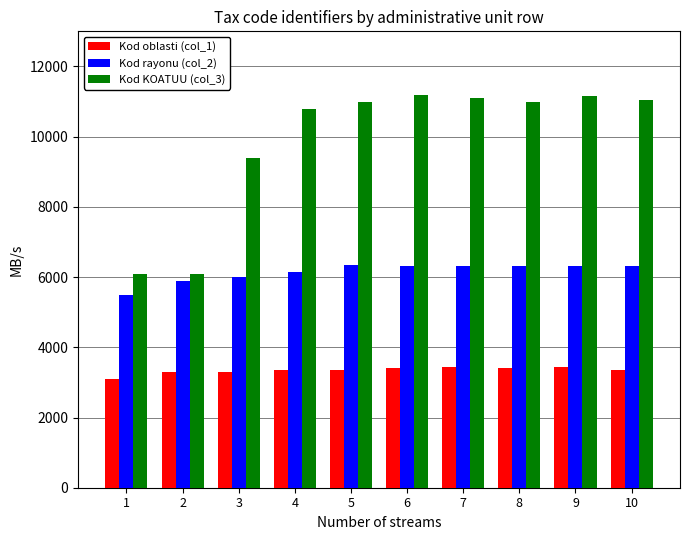

Is it true that Kod KOATUU (col_3) equals 14557 at 3?

False